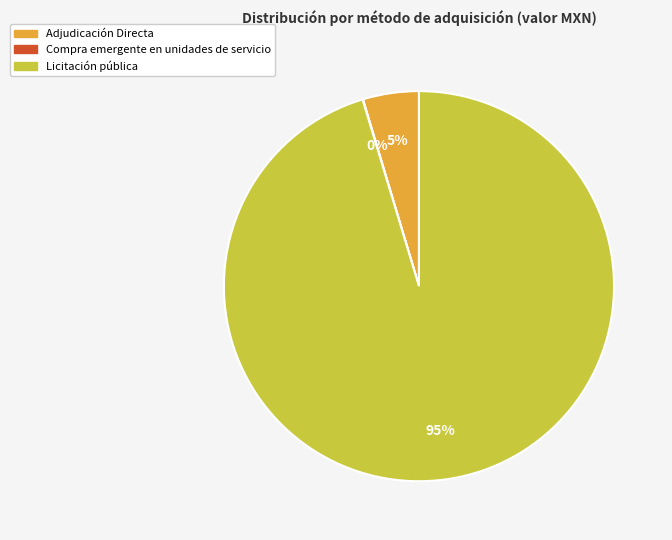

The Adjudicación Directa slice represents 5% of the pie. True or false?

True